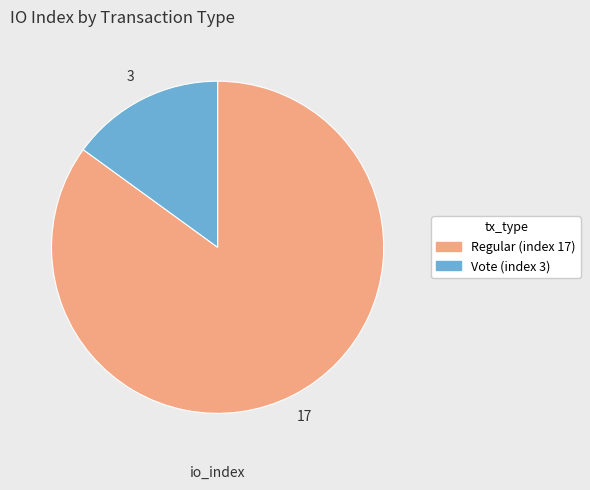

True or false: Regular (index 17) accounts for 73% of the total.

False